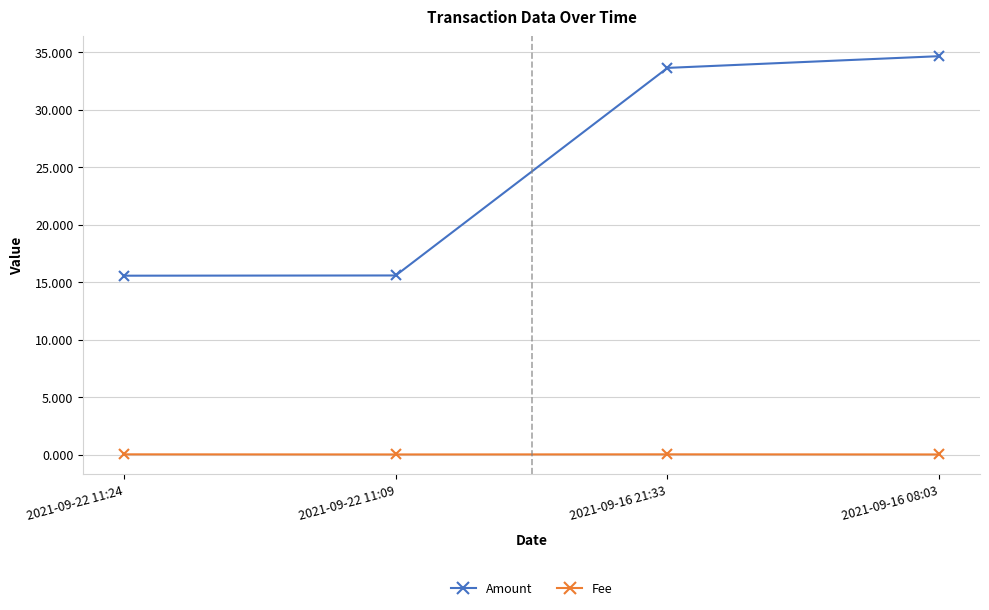

What position from the left is 2021-09-16 21:33?

3